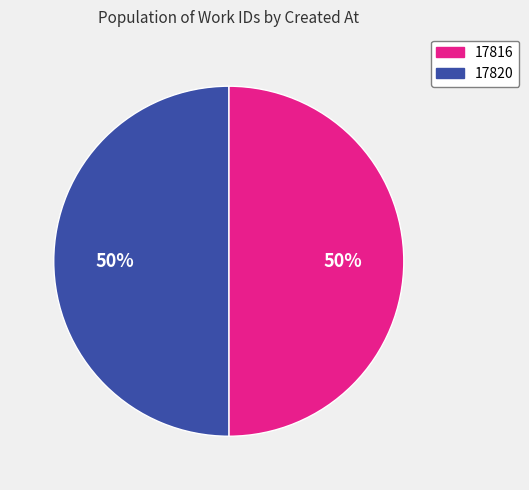

Is the sum of 17816 and 17820 greater than half?

Yes